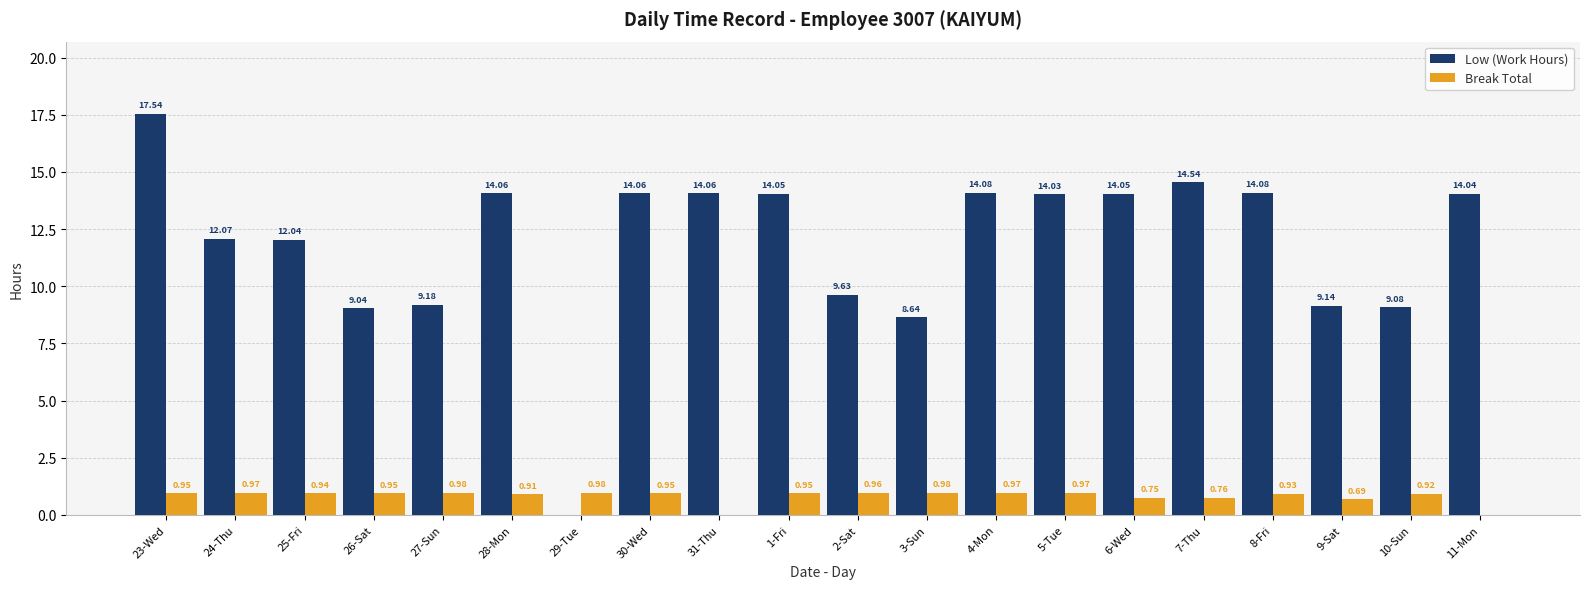

Is the value of Low (Work Hours) at 26-Sat greater than the value of Break Total at 27-Sun?

Yes